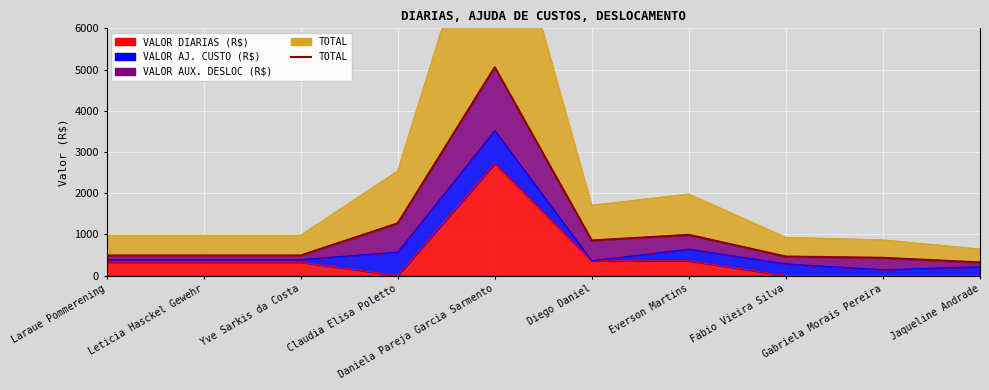

How many interior local valleys (lower than both neighbors) does the data have?

1